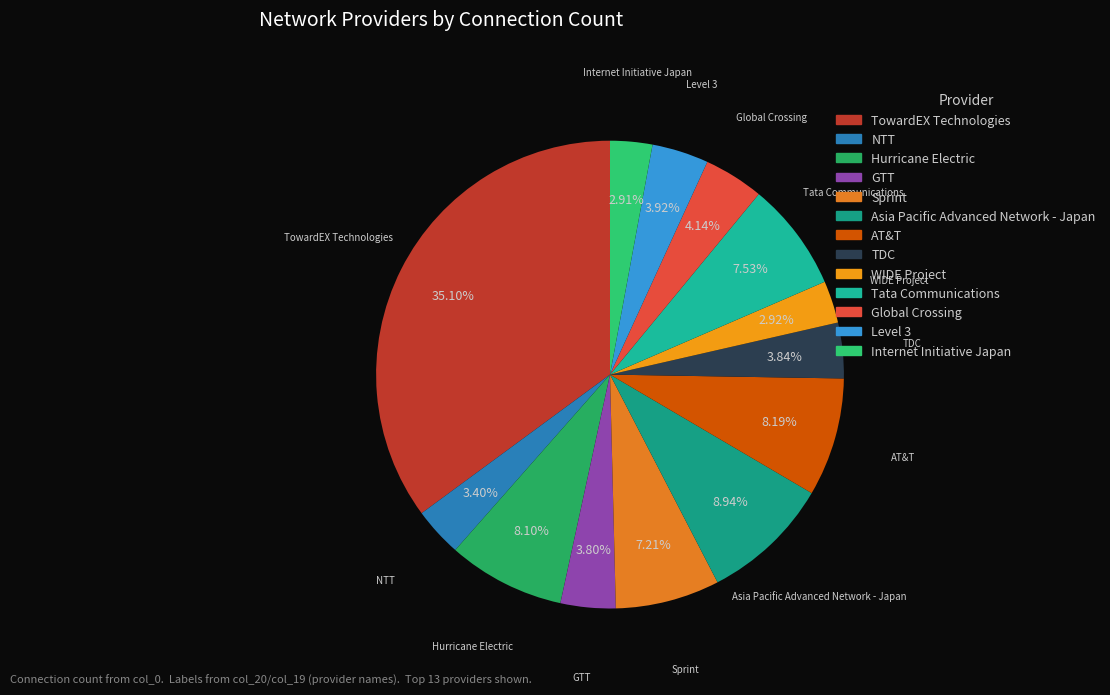

Is NTT the majority of the pie?

No